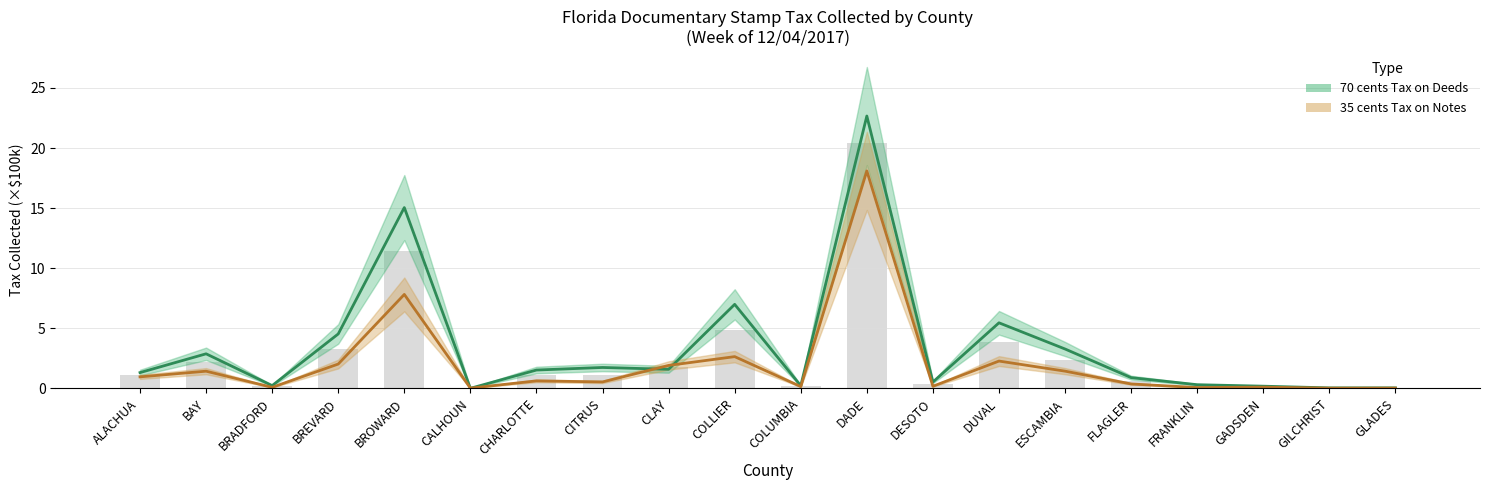

The 70 cents Tax on Deeds series shows 1.7 at CITRUS. True or false?

True